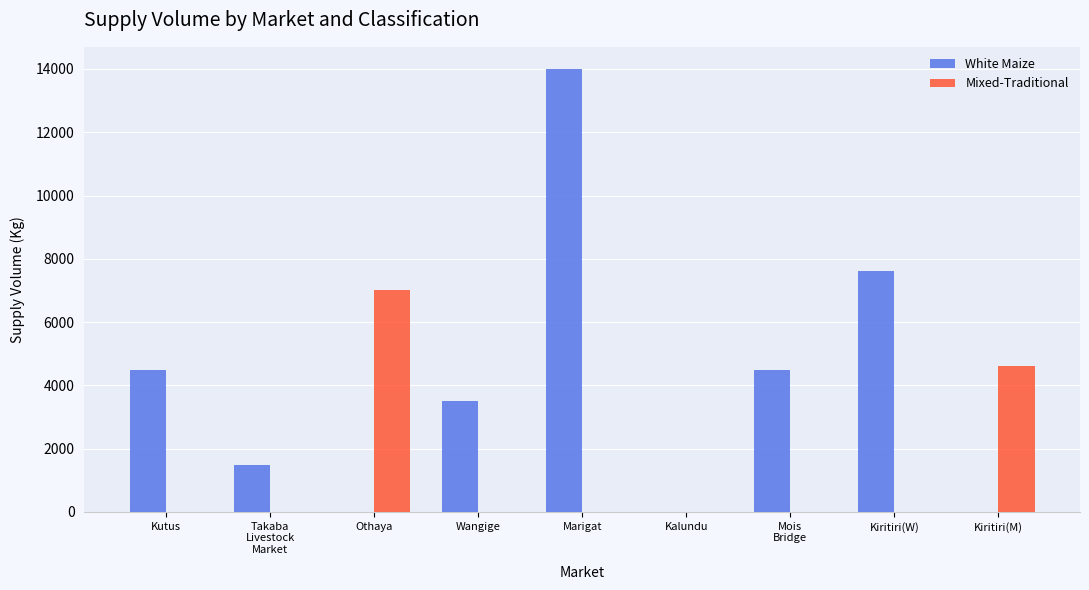

Are the bars grouped side by side (vs. stacked)?

Yes